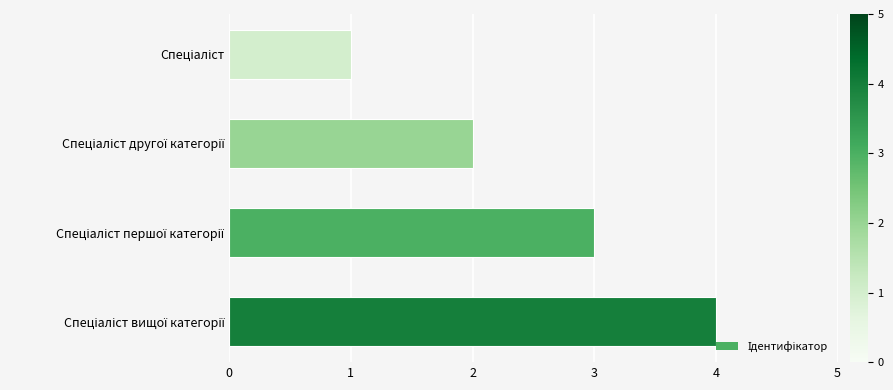

What is the sum of all values?

10